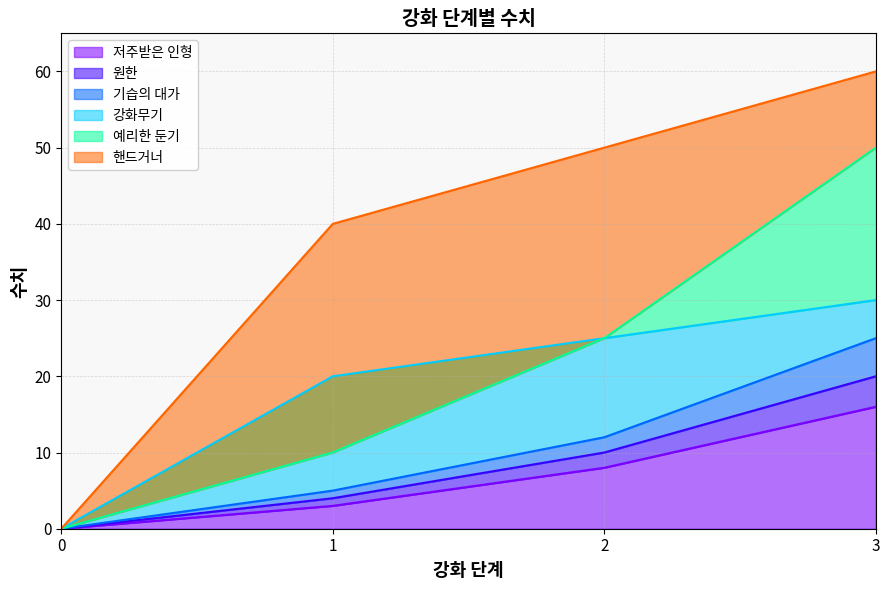

True or false: 핸드거너 and 강화무기 intersect in this chart.

False